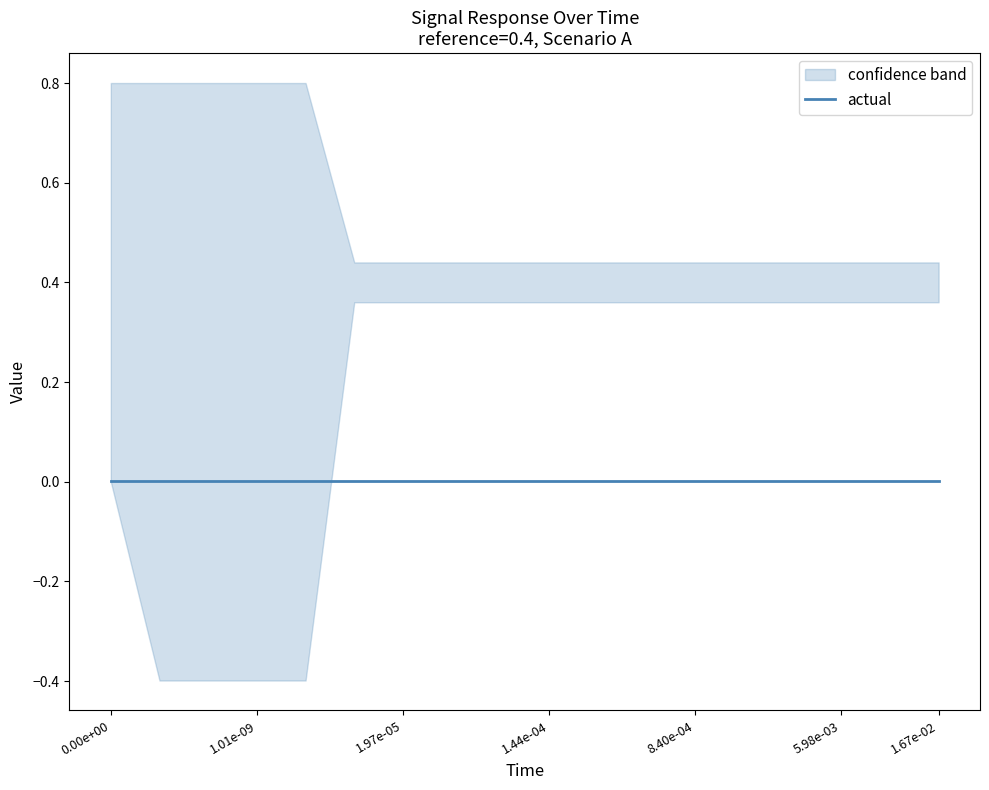

Is it true that actual equals 0.0 at 0.00597703651418?

True